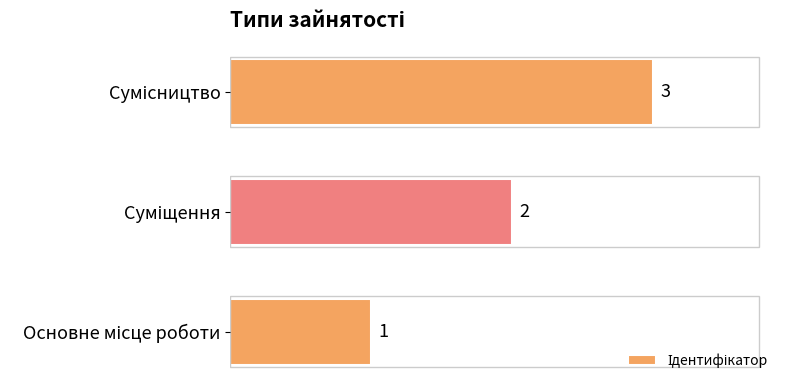

How many values are between 1 and 3?

3